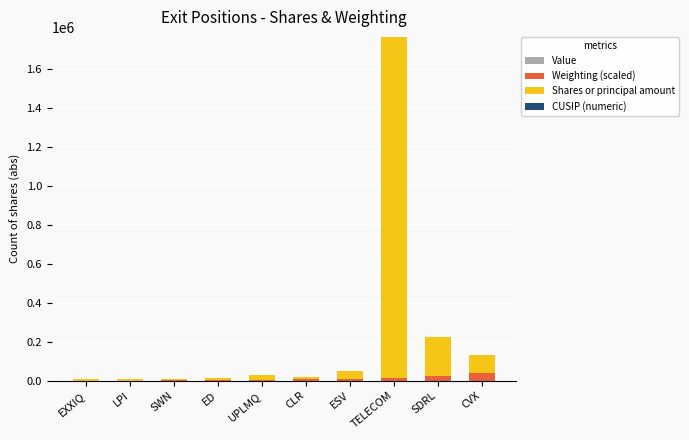

What is the highest value of the Weighting (scaled) series?

39700.0